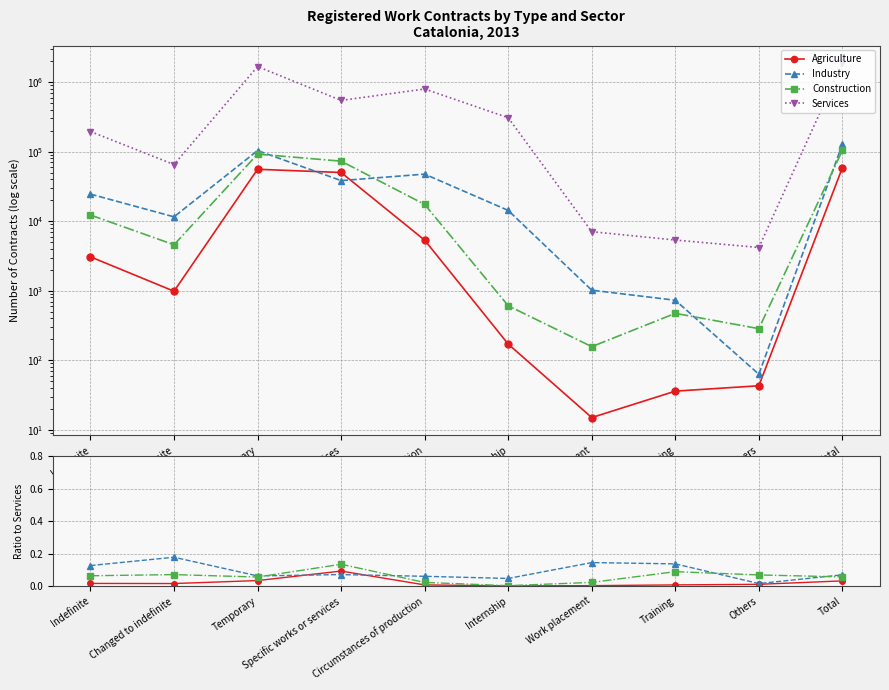

What is the label of the 6th point from the left?

Internship